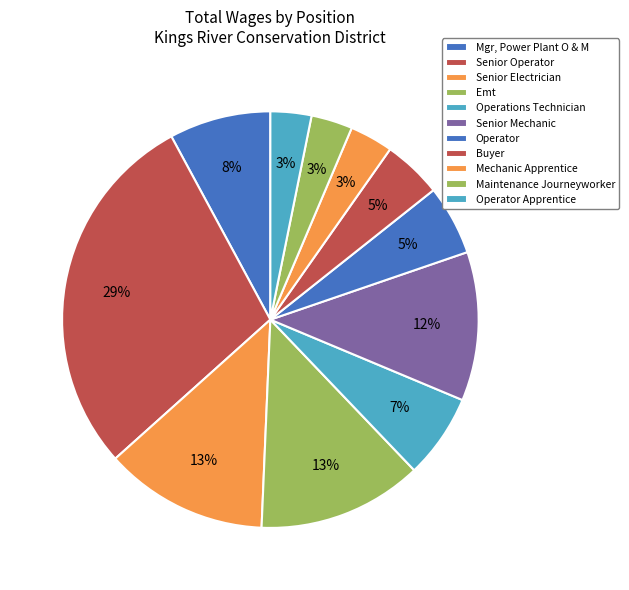

Is there any slice that represents more than half of the pie?

No